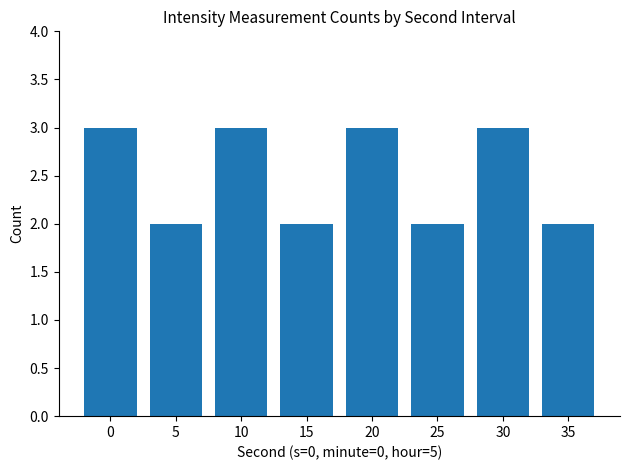

What is the maximum value shown in the chart?

3